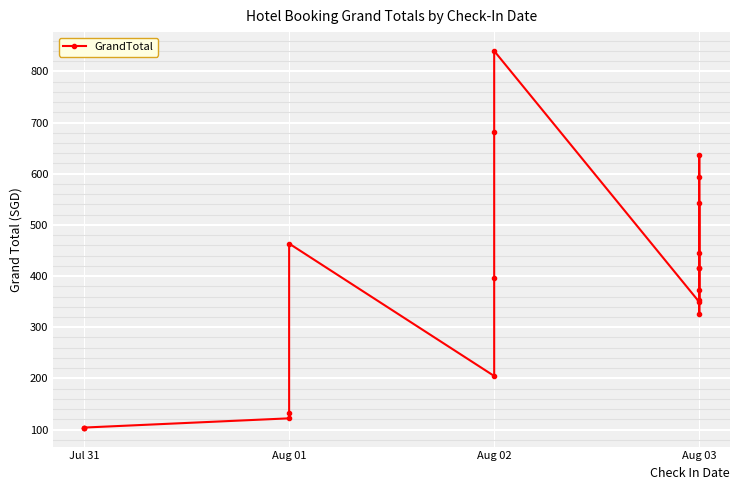

What is the average value?

380.0